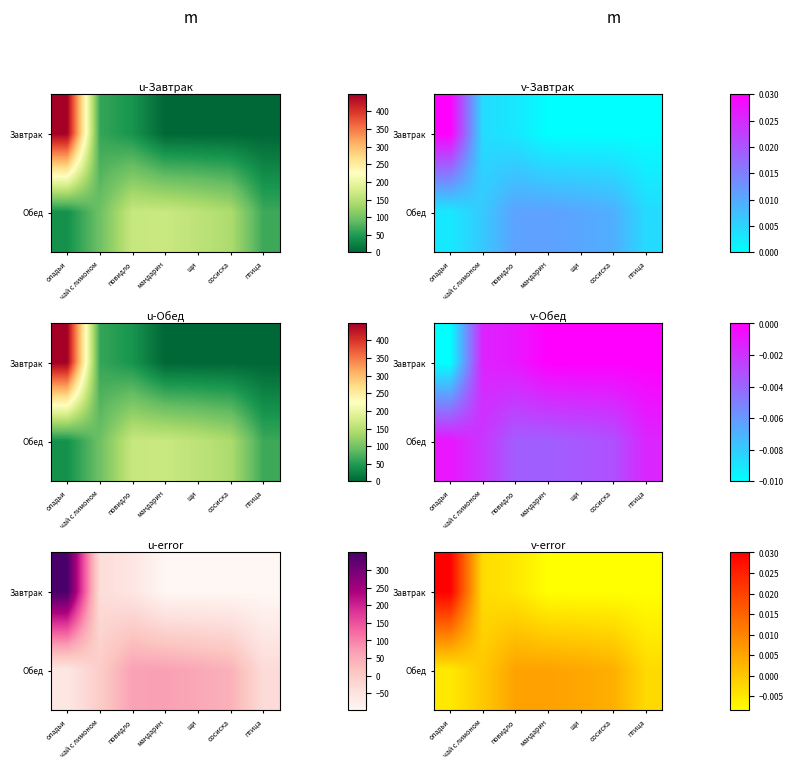

At how many categories does at least one series exceed 0?

5